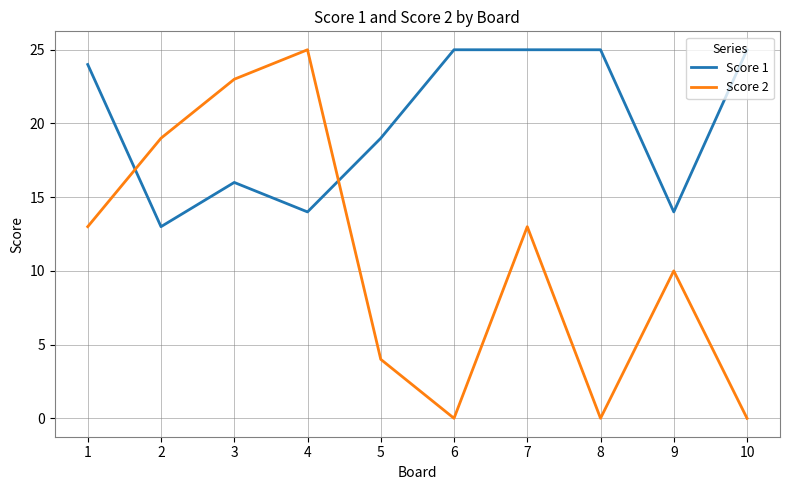

Is it true that Score 1 equals 11 at 3?

False